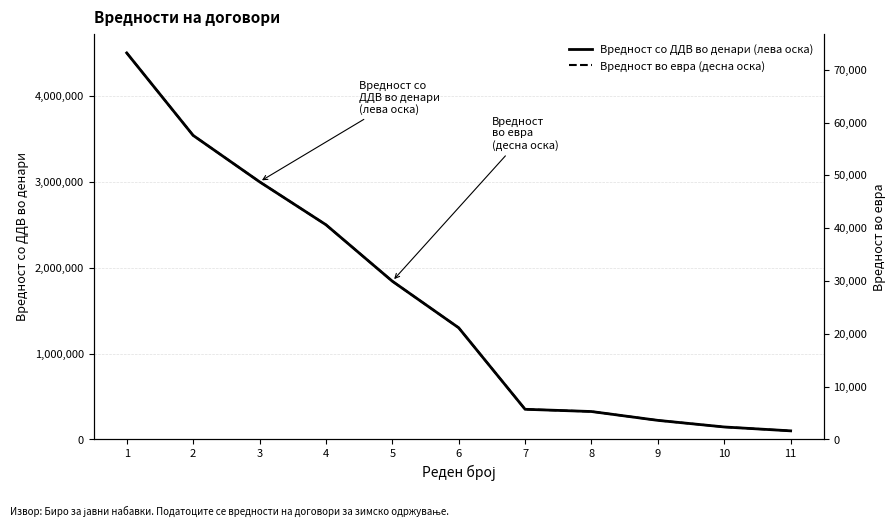

At how many categories does at least one series exceed 1982878?

4